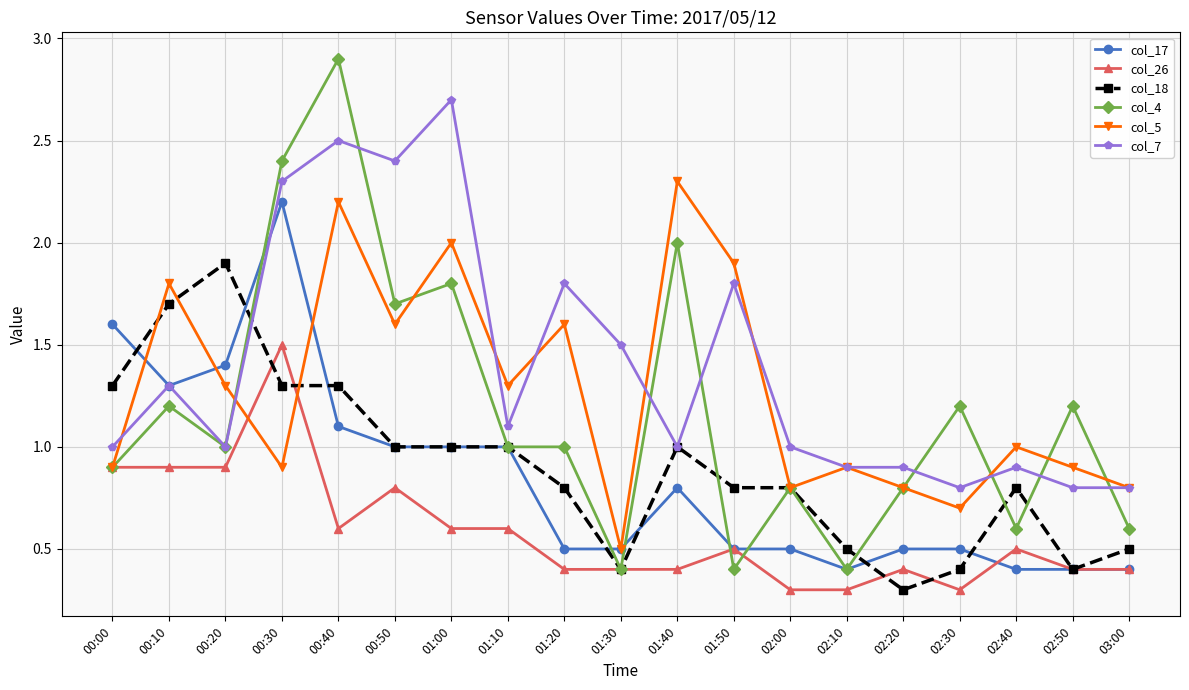

How many data points does each series have?

19